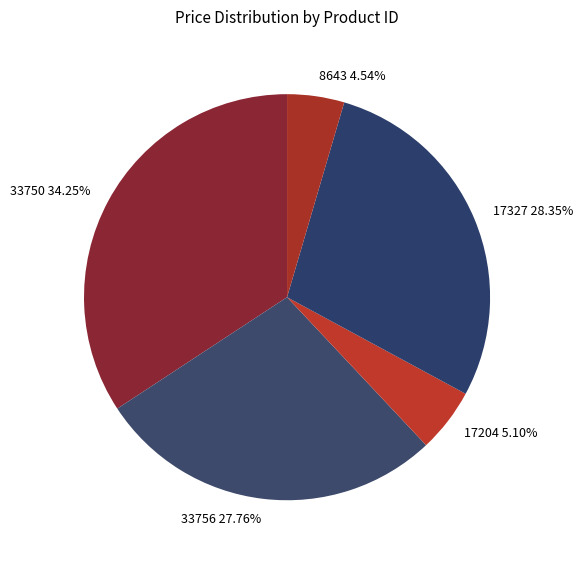

To the nearest percent, what is the combined percentage of 17327 and 33750?

63%